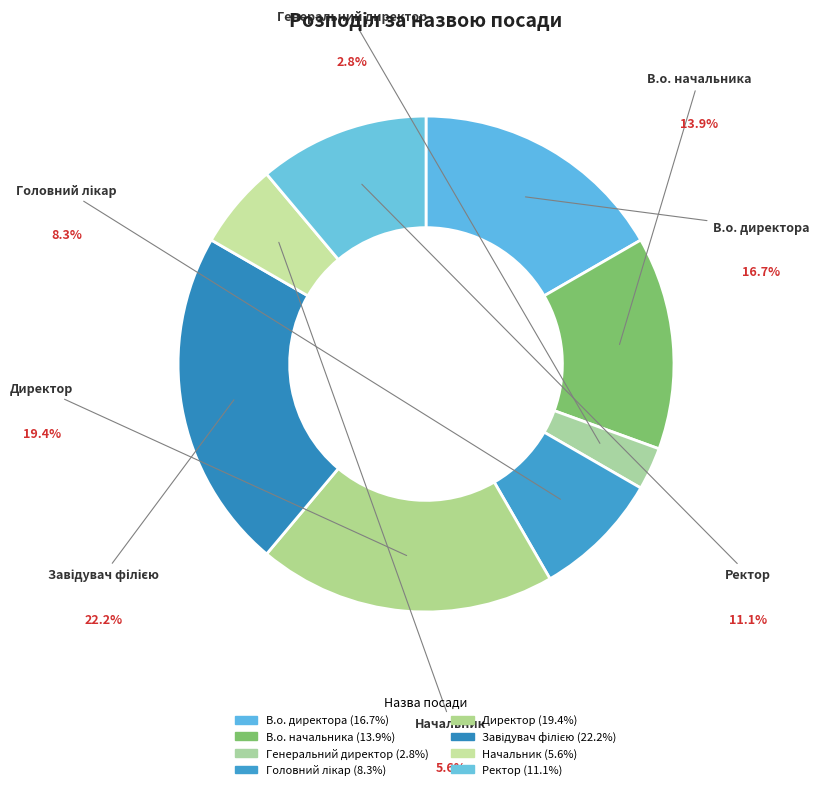

How many segments does this pie chart have?

8